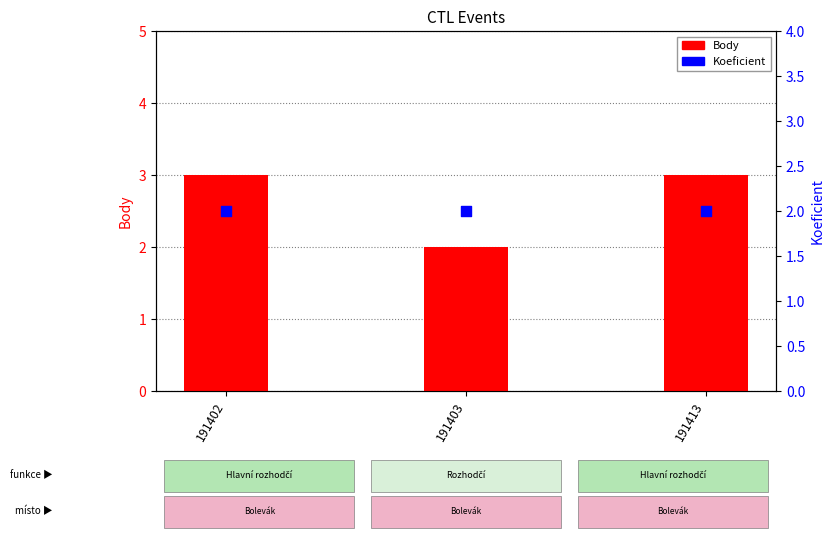

At which category is the sum across all series the highest?

191402